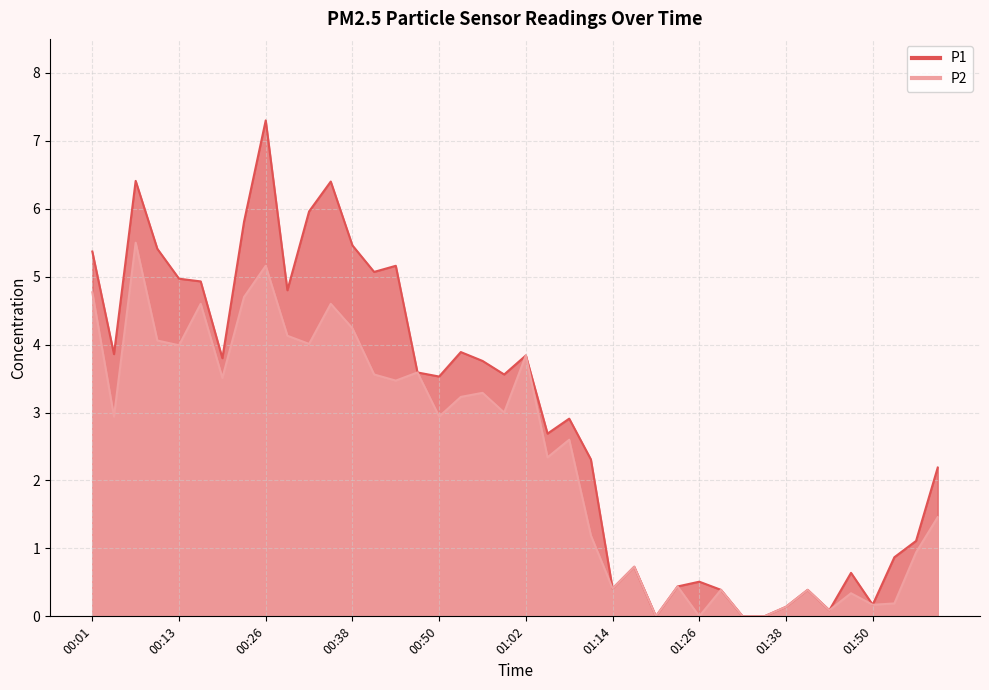

At which category does the chart reach its peak across all series?

00:26